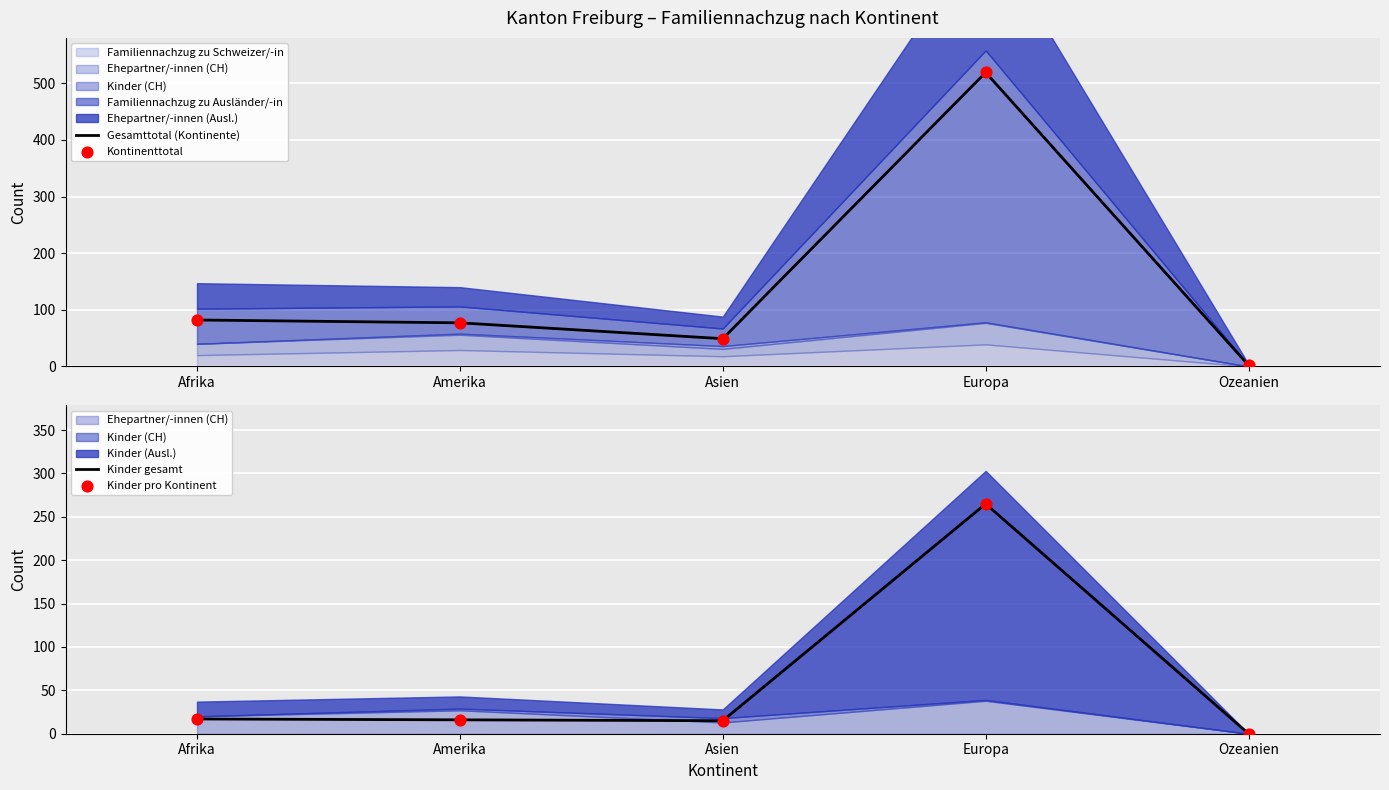

What is the total value across all series at Amerika?

186